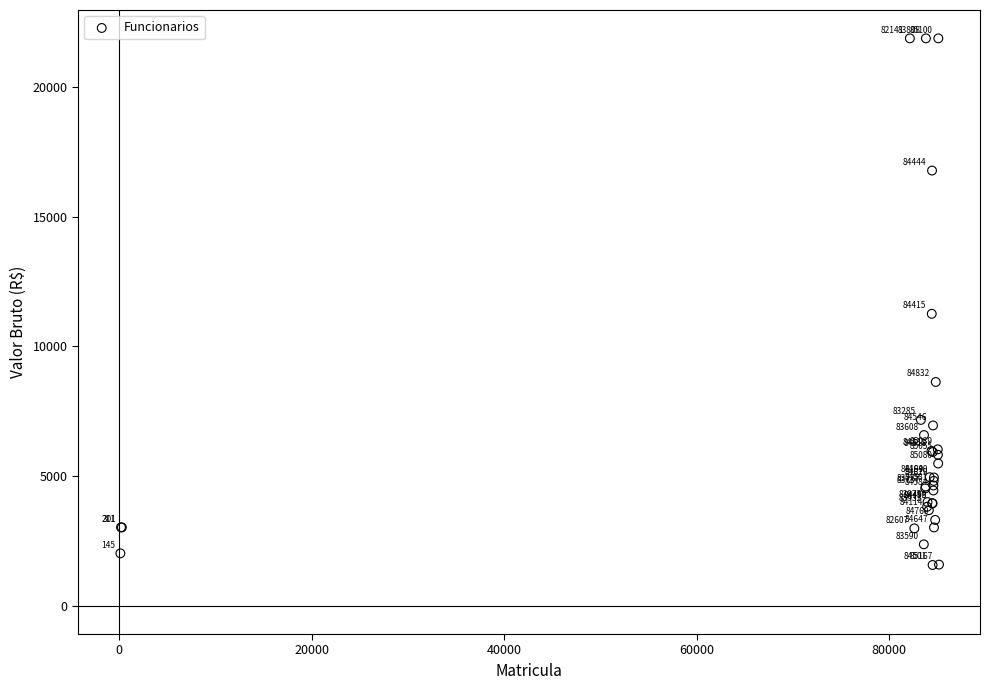

What Y value in the scatter plot is closest to 11724?

11255.8